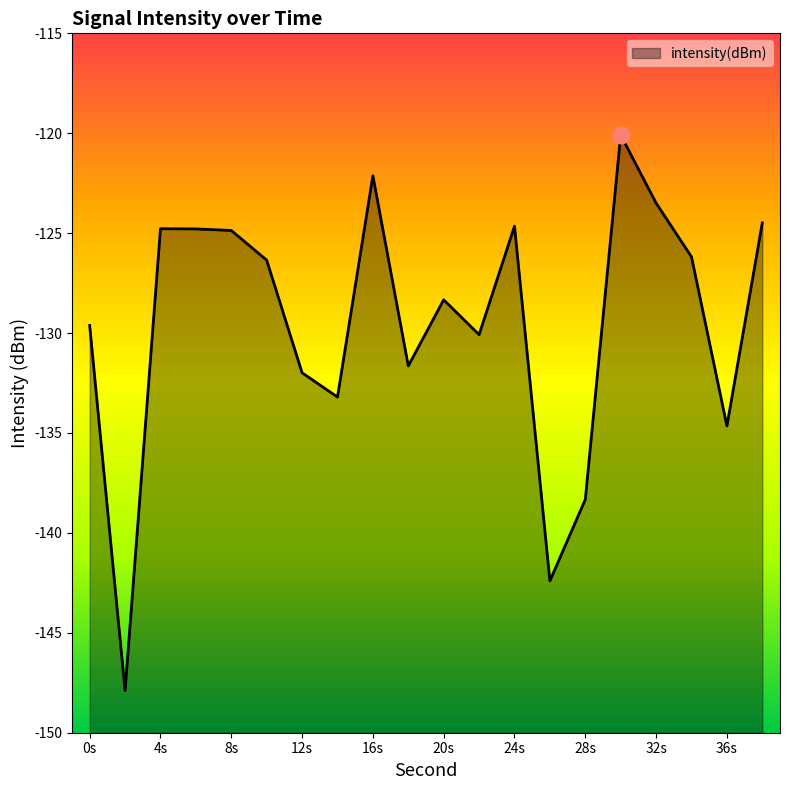

Is it true that the value at 4s is -124.8?

True